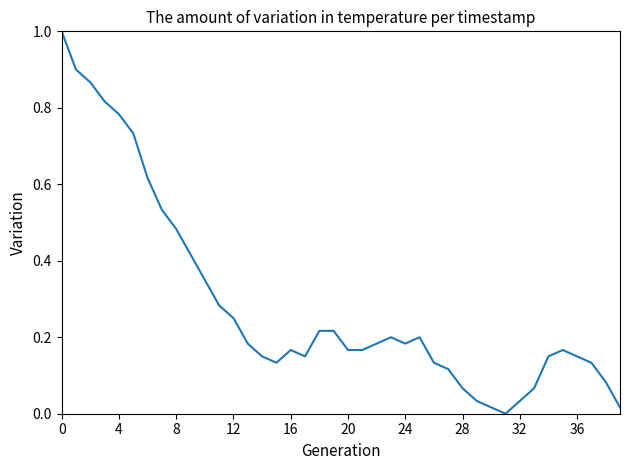

What is the greatest value displayed?

1.0